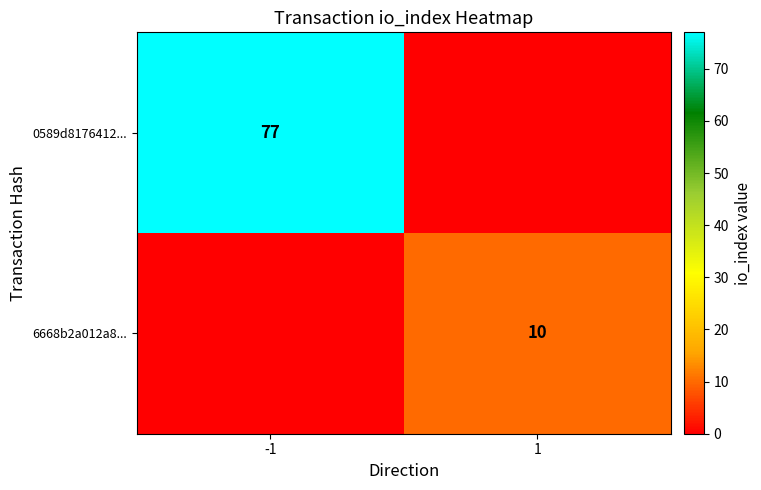

Is it true that 0589d8176412... equals 136 at -1?

False